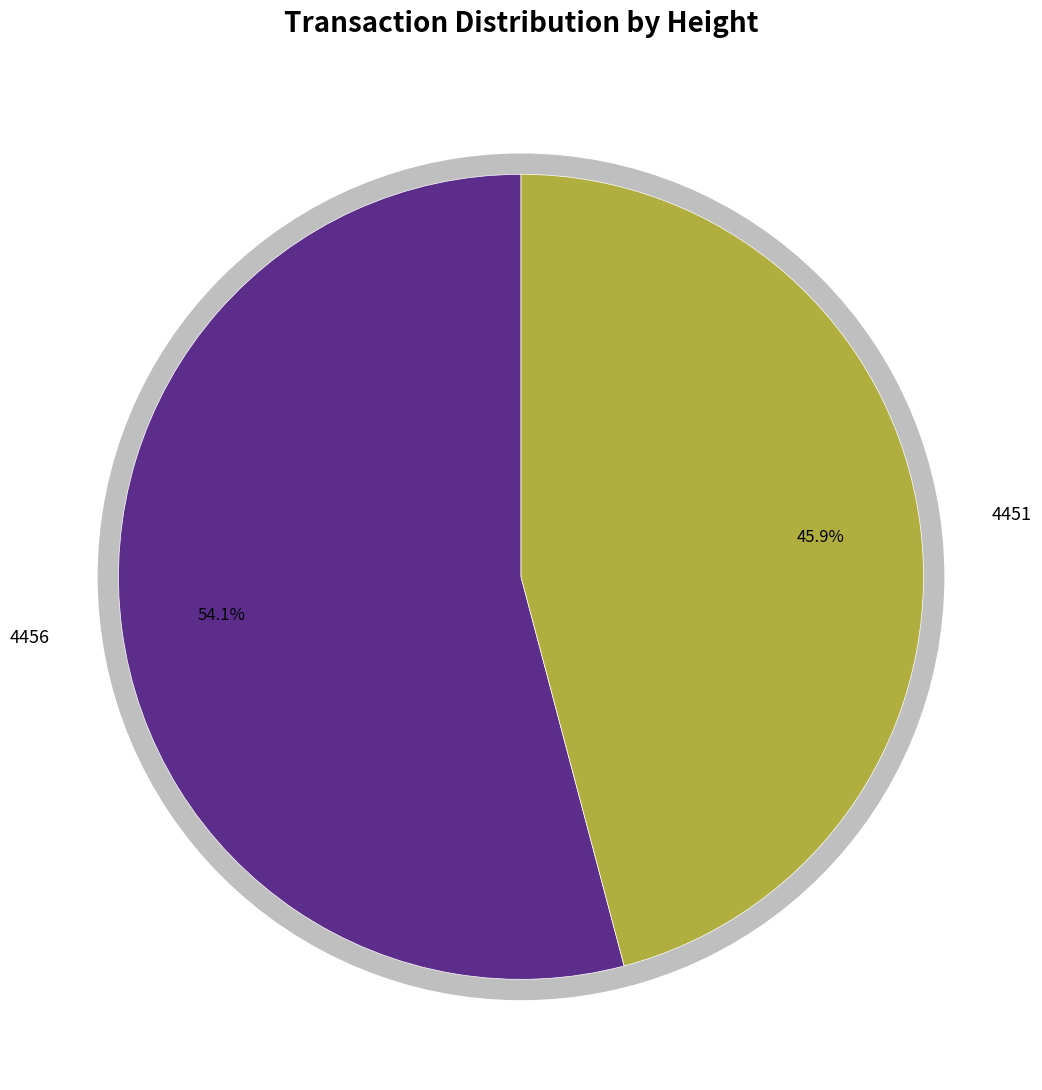

True or false: 4456 accounts for 54% of the total.

True